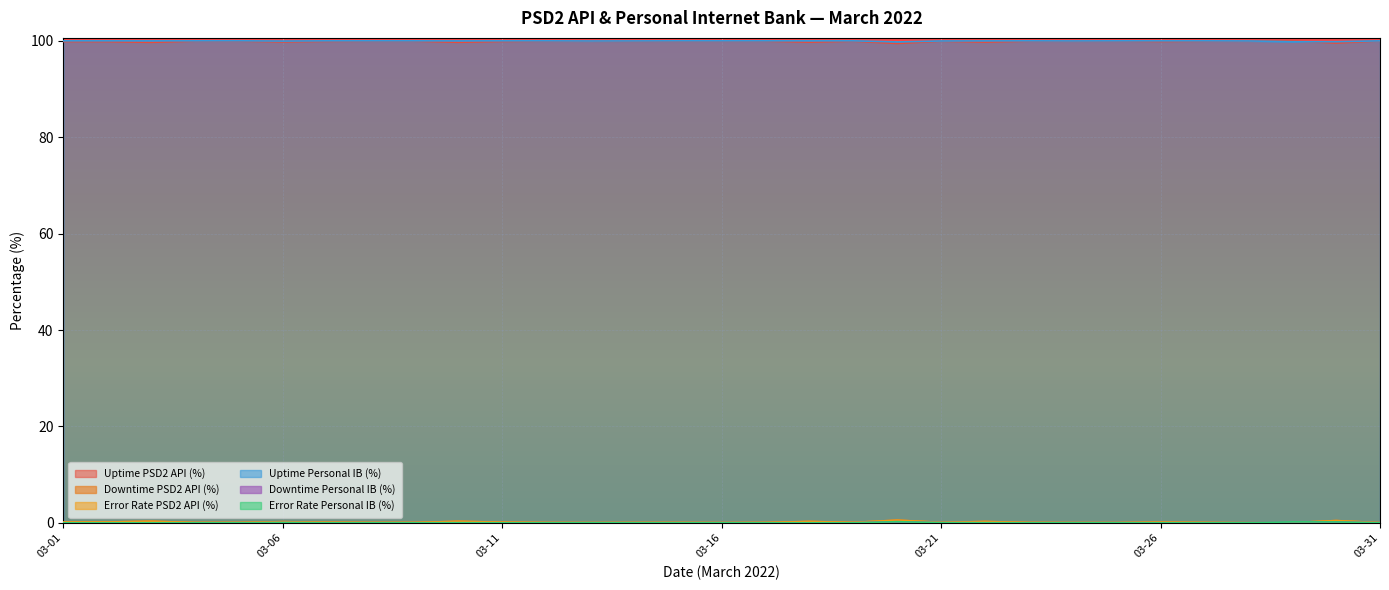

What is the spread (max minus min) of values at 2022-03-17?

100.0